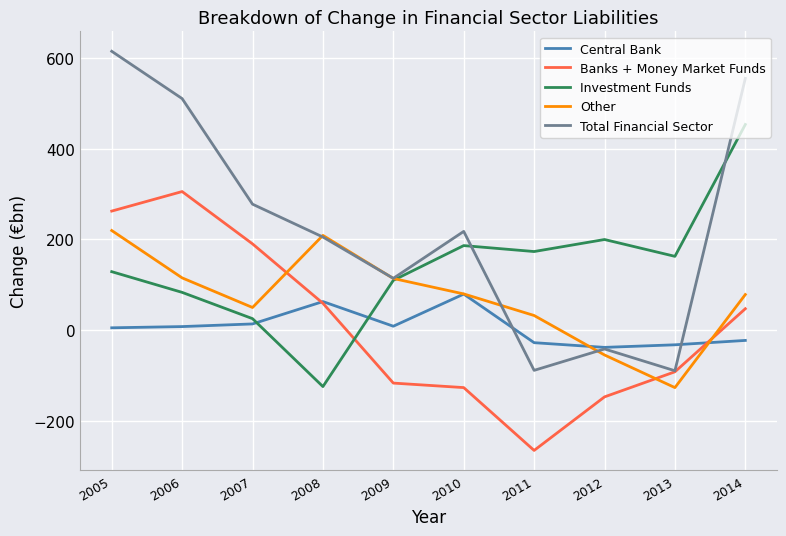

What is the total value across all series at 2011?

-178.5